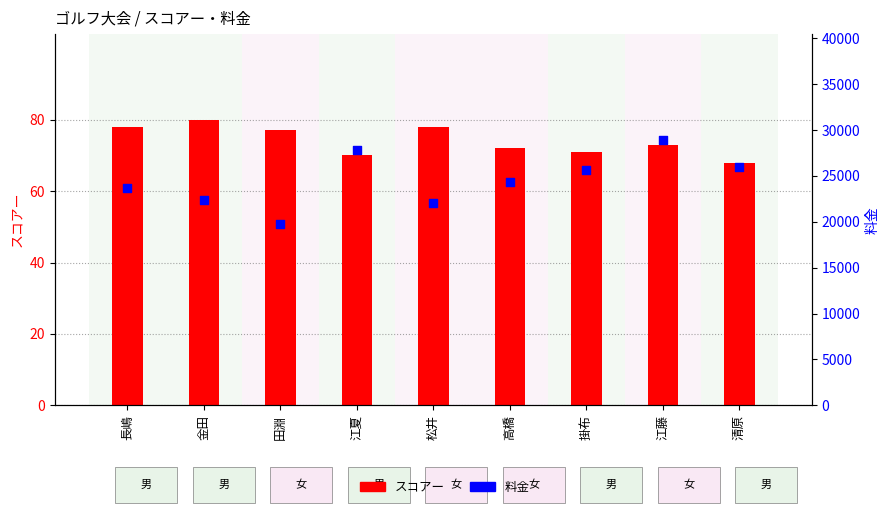

Which series reaches the maximum Y coordinate?

料金